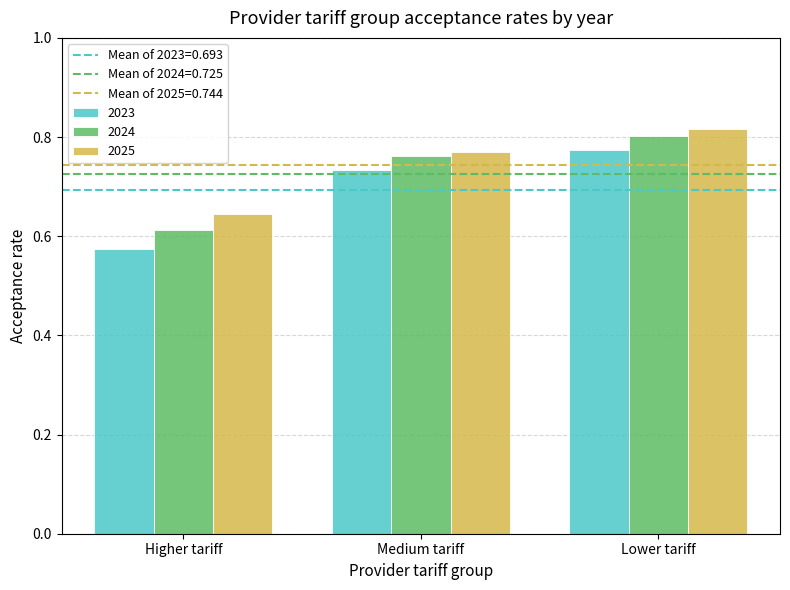

Which category has the lowest value in the 2025 series?

Higher tariff